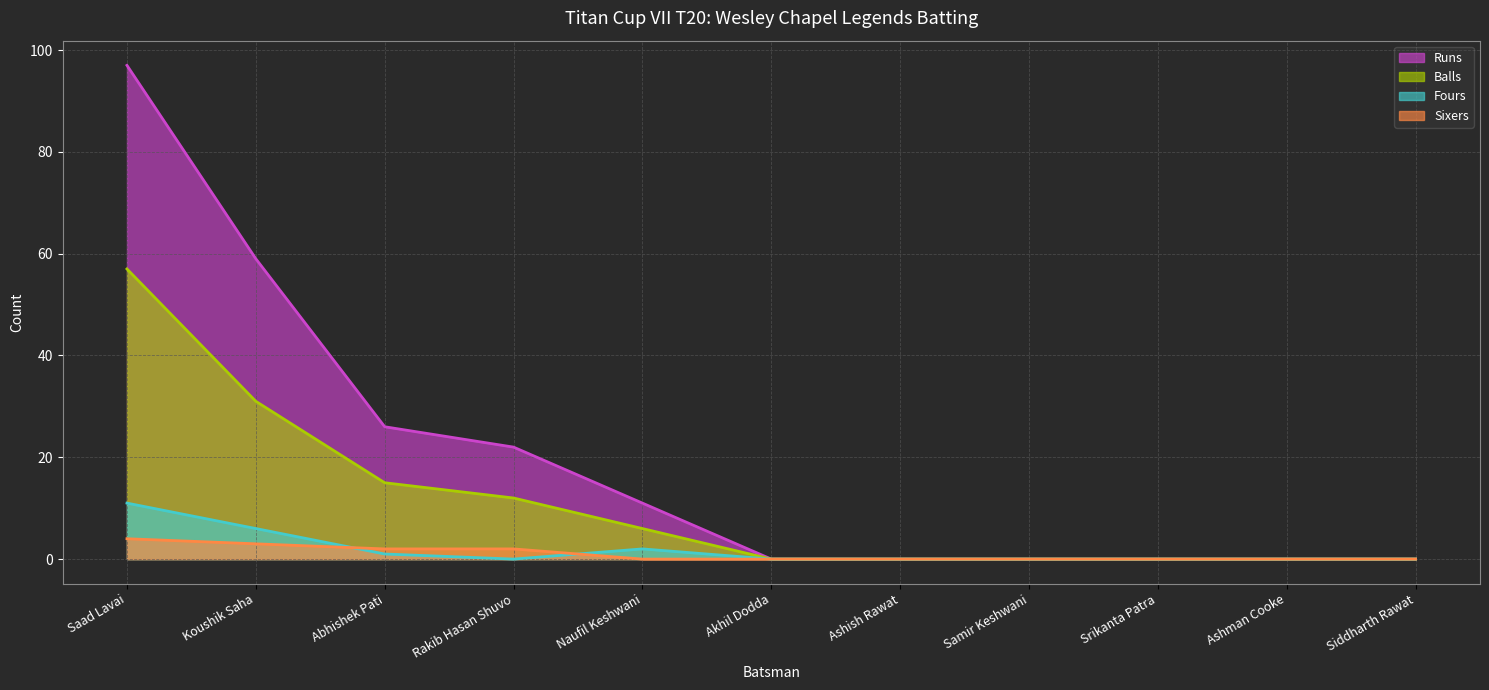

What is the difference between the maximum and minimum values in the Sixers series?

4